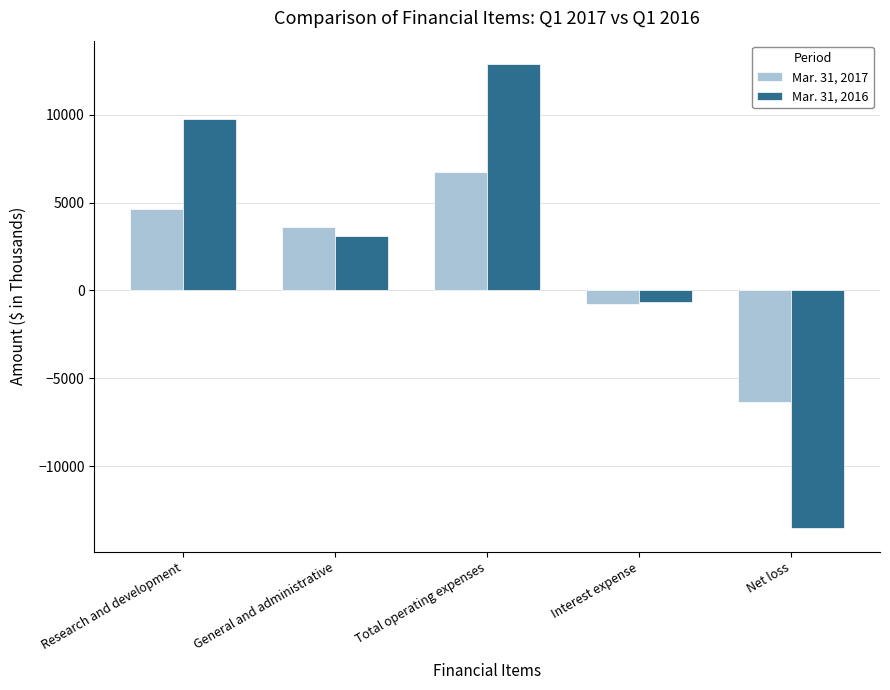

How many data points does each series have?

5